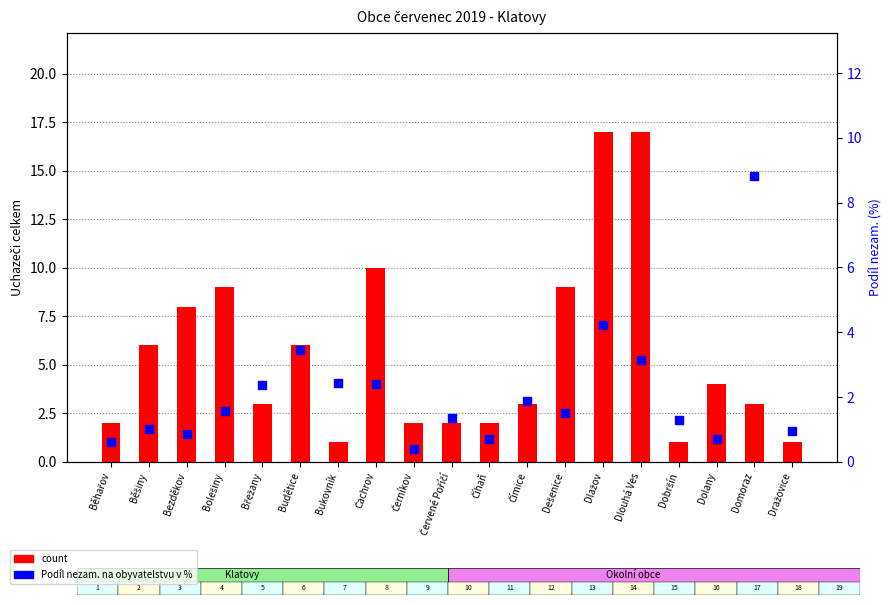

At how many categories does at least one series exceed 0?

19